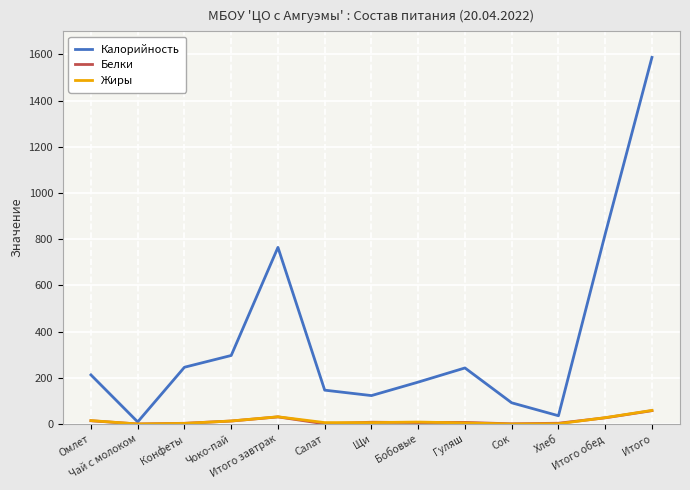

Is the value of Белки at Конфеты greater than the value of Калорийность at Конфеты?

No